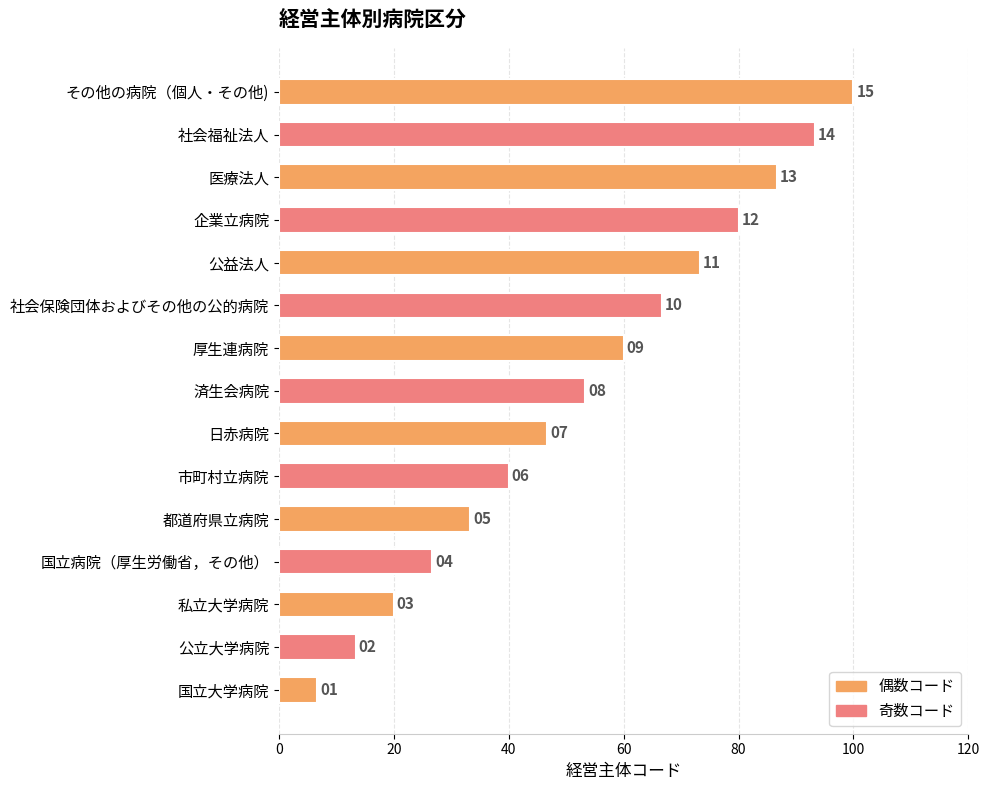

How many bars are there in total?

15